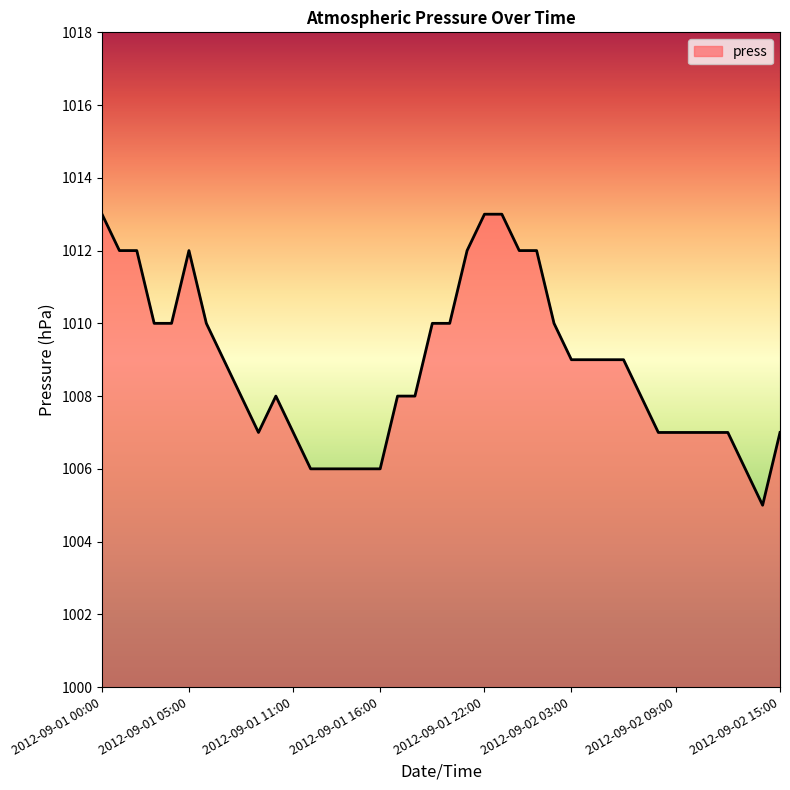

What is the minimum value shown in the chart?

1005